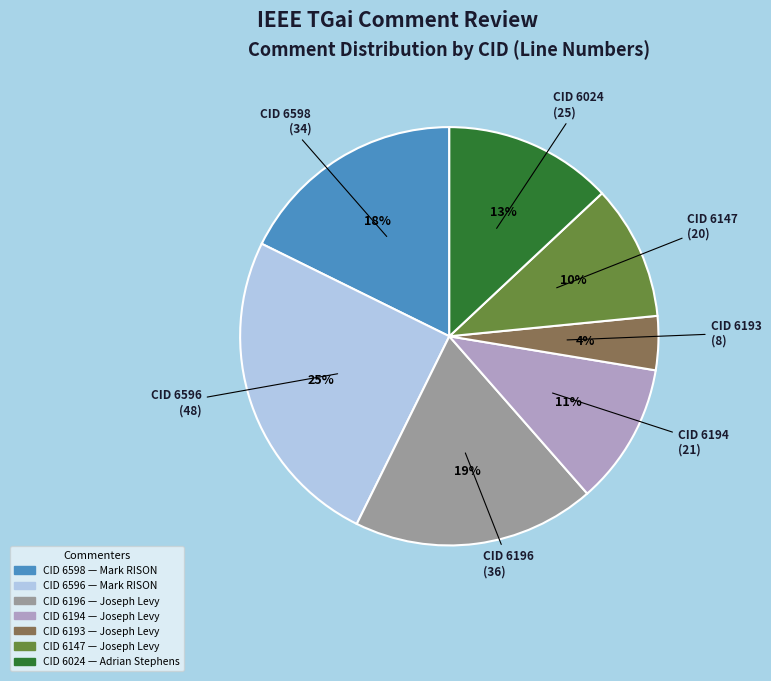

To the nearest percent, what is the average slice percentage?

14%